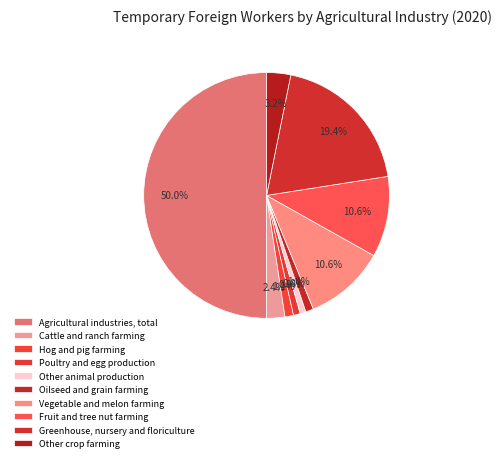

What percentage is the Cattle and ranch farming slice, to the nearest percent?

2%